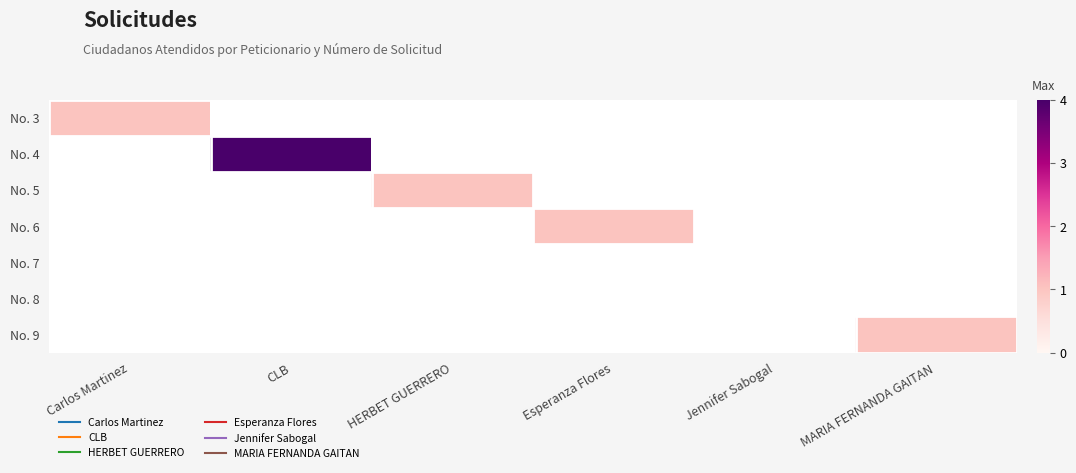

Which category has the lowest value in the No. 7 series?

Carlos Martinez